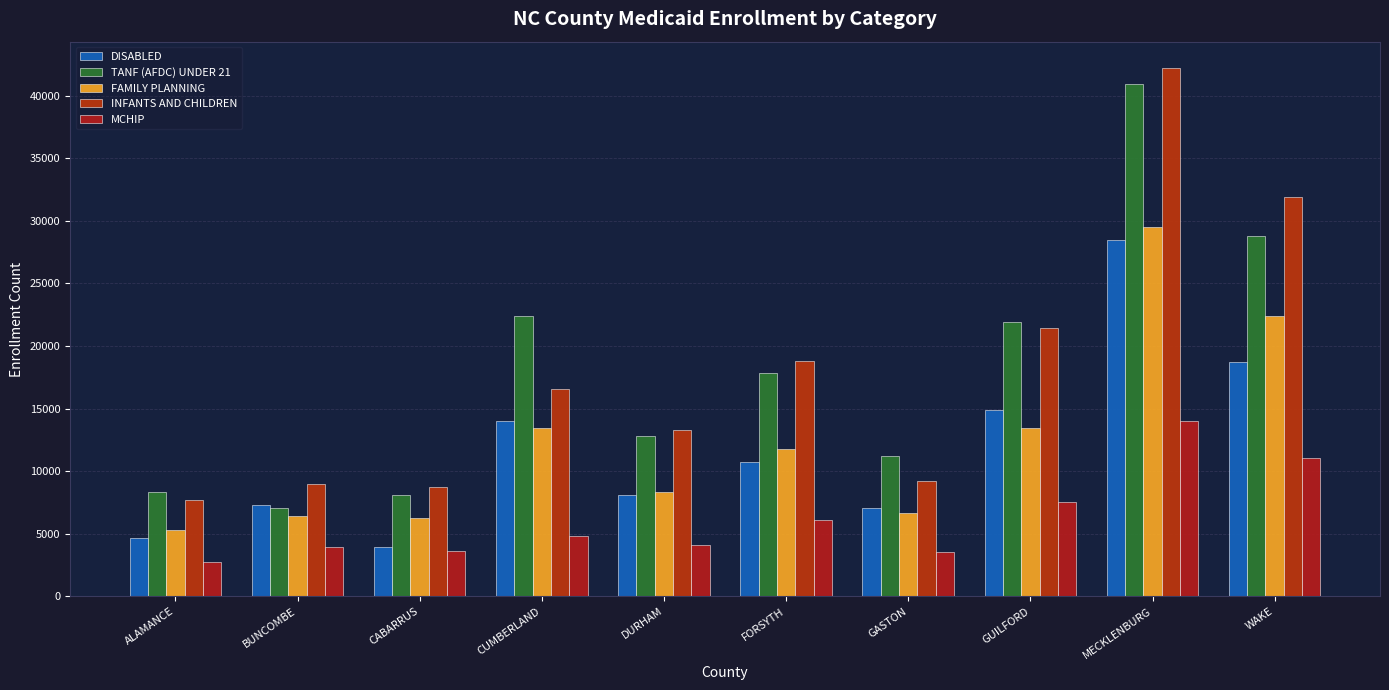

Reading left to right, what are all the values shown in this chart?

DISABLED: 4652	7321	3972	14045	8077	10746	7043	14891	28462	18683
TANF (AFDC) UNDER 21: 8374	7077	8057	22359	12799	17828	11202	21933	40965	28756
FAMILY PLANNING: 5324	6382	6230	13413	8305	11758	6638	13476	29526	22388
INFANTS AND CHILDREN: 7721	8964	8715	16542	13285	18826	9225	21420	42197	31866
MCHIP: 2766	3950	3660	4861	4069	6096	3531	7547	13972	11070